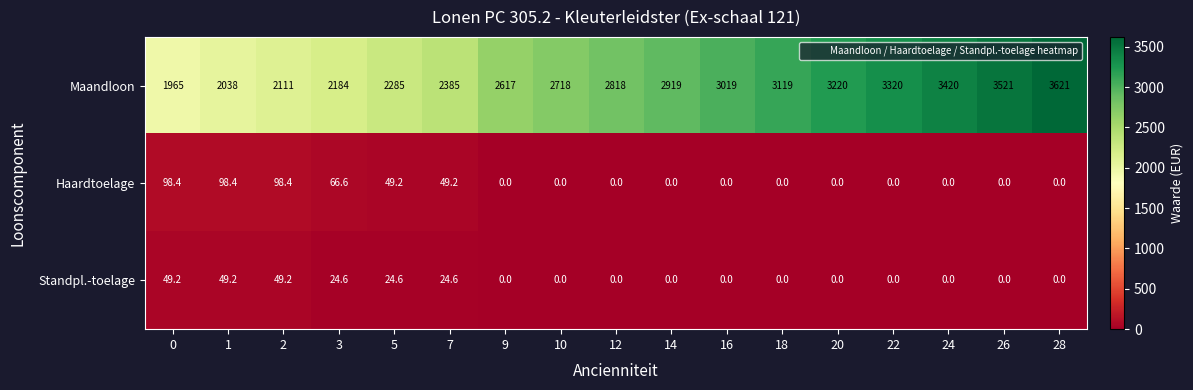

The Standpl.-toelage series shows 37.1 at 3. True or false?

False